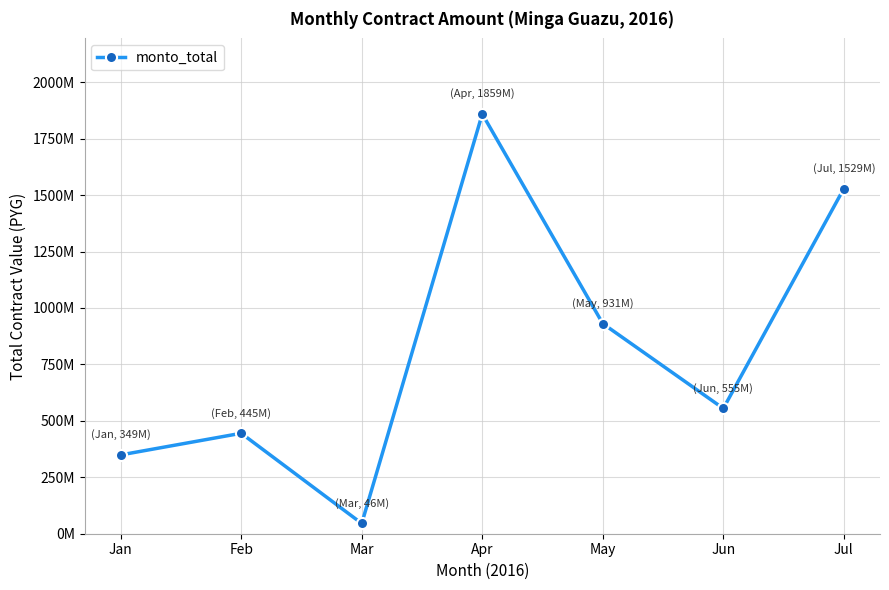

List the labels in order of value, largest first.

Apr, Jul, May, Jun, Feb, Jan, Mar